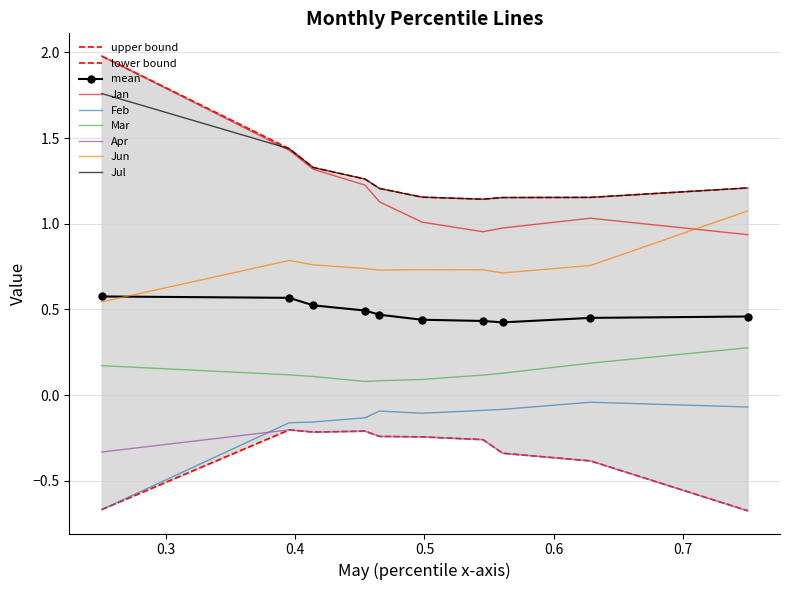

Which series has the largest range (max minus min)?

Jan